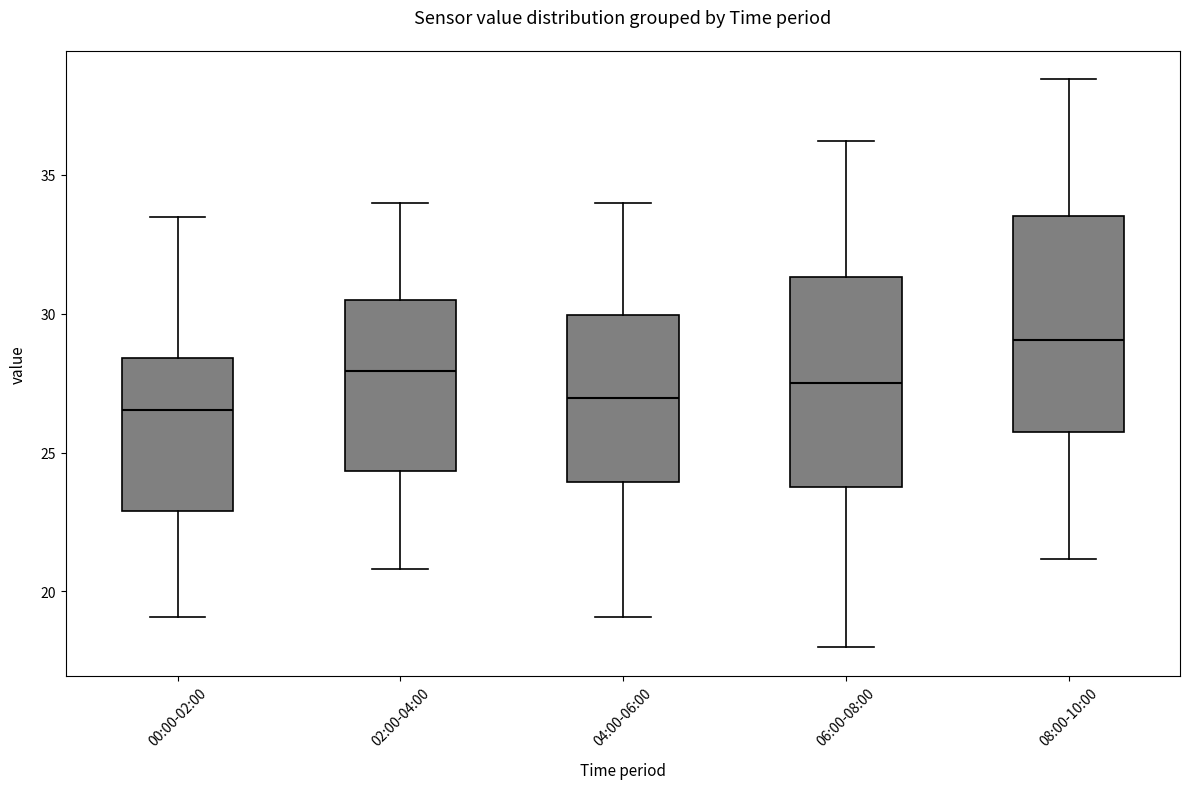

Which box's median line is the highest?

08:00-10:00